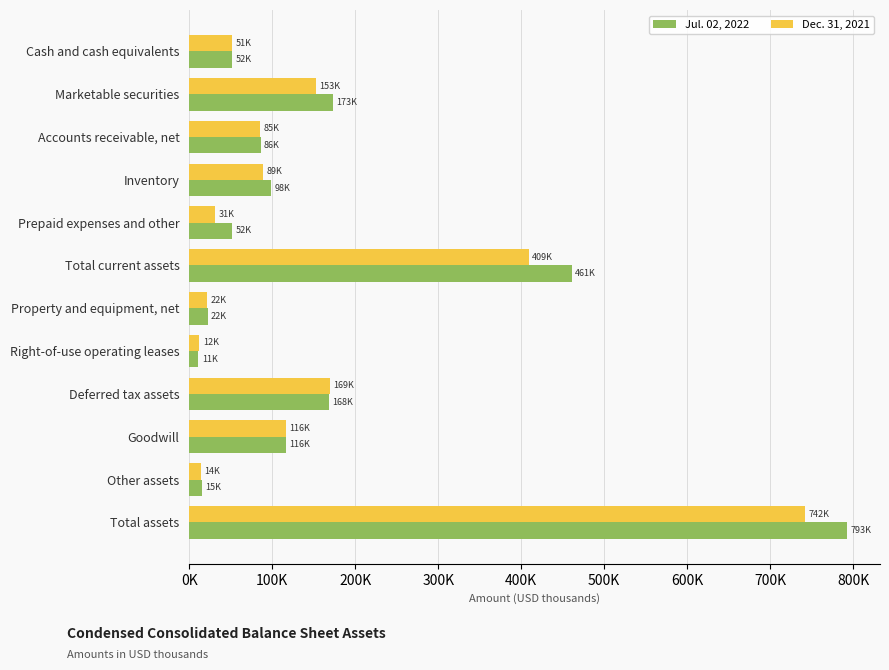

What are all the series names shown in the legend?

Jul. 02, 2022, Dec. 31, 2021